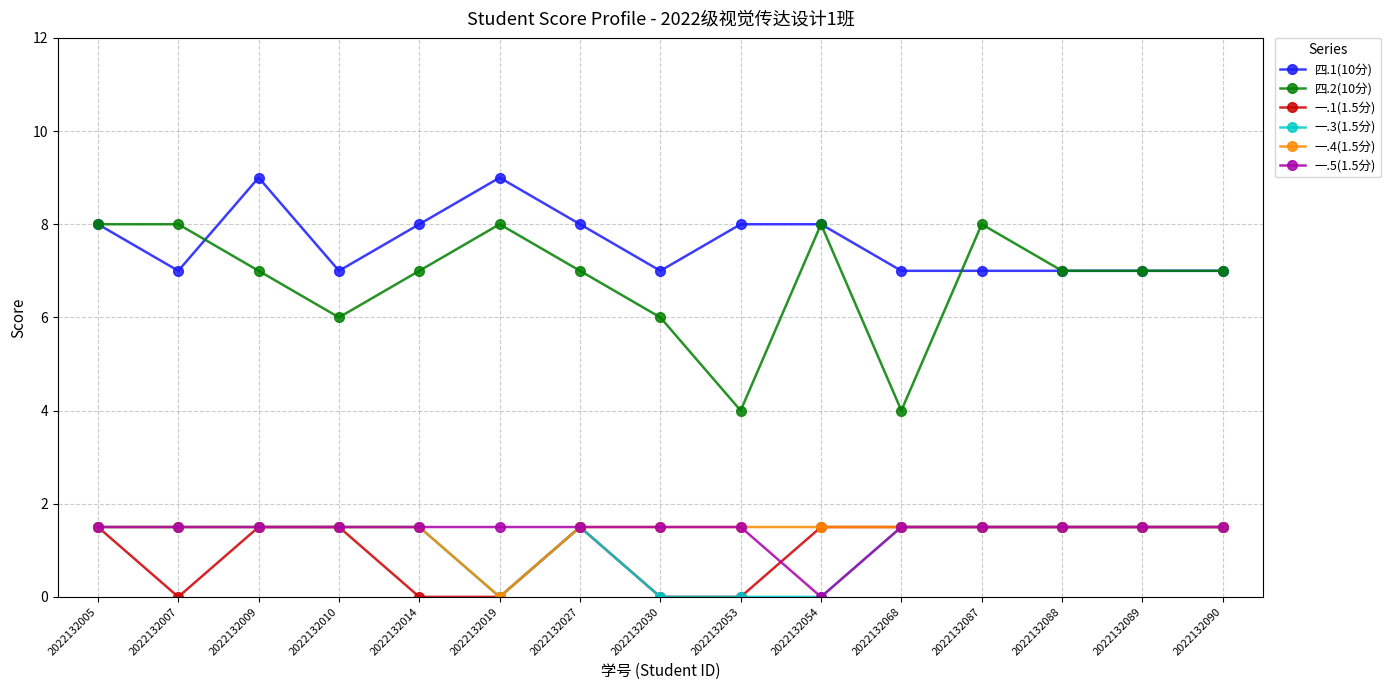

What is the difference between the highest and lowest values at 2022132068?

5.5